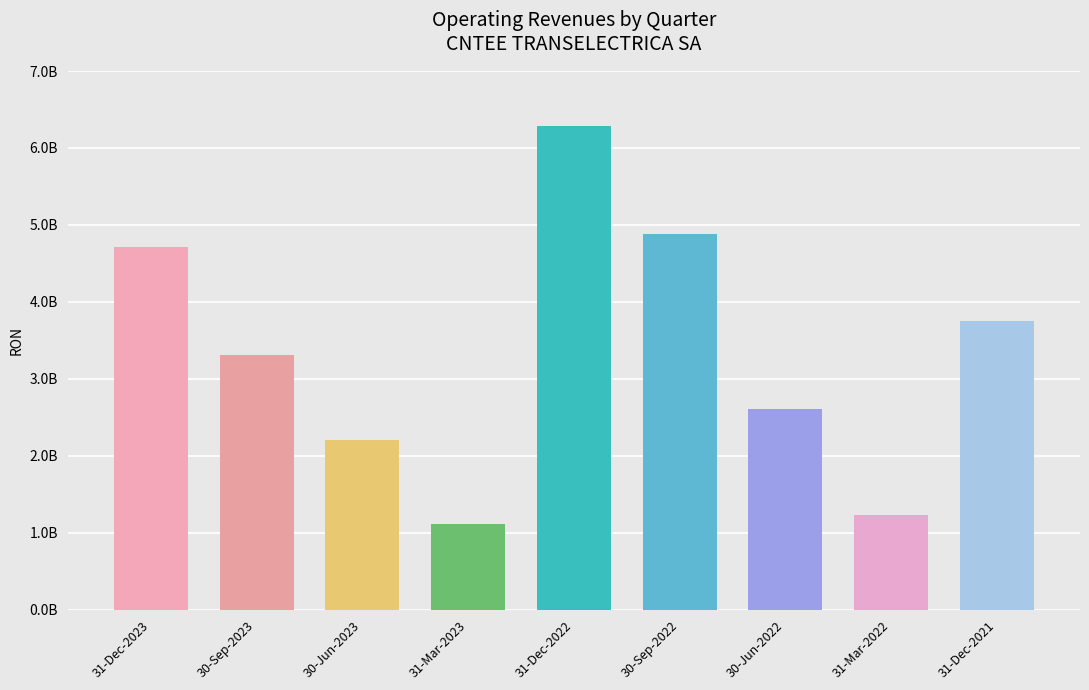

Between 31-Dec-2022 and 30-Jun-2022, which is larger?

31-Dec-2022